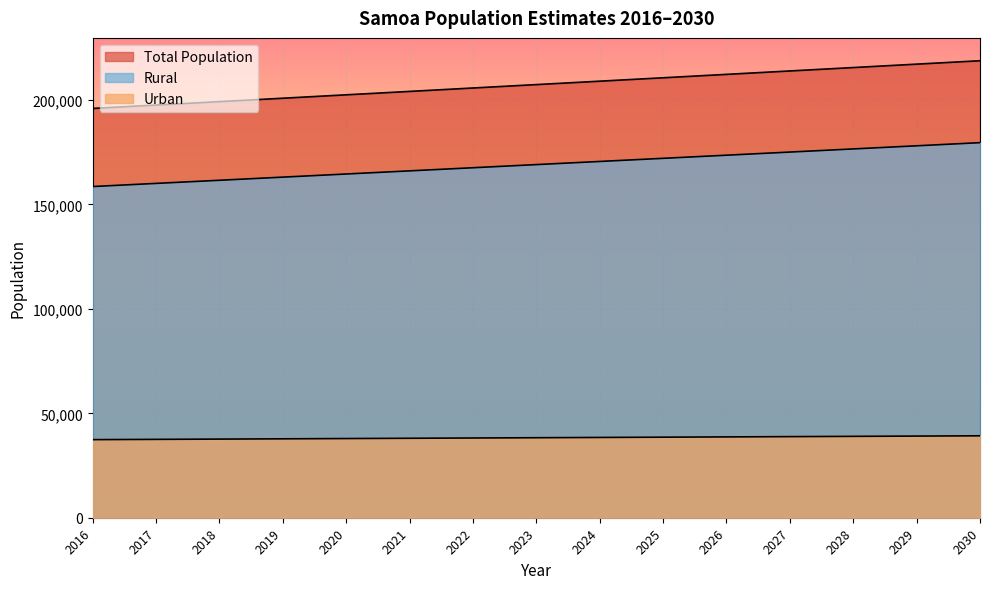

Is the value of Urban at 2021 greater than the value of Total Population at 2026?

No